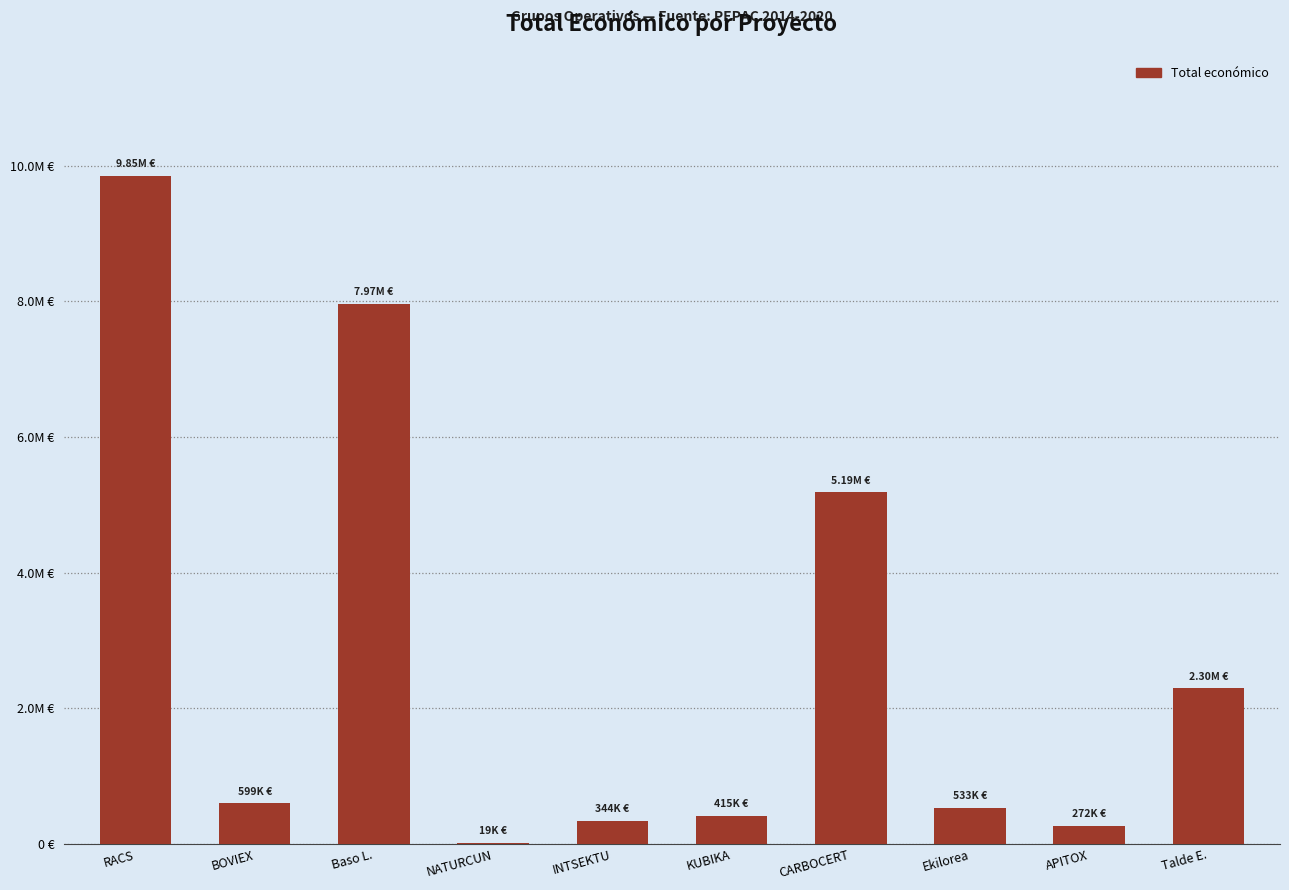

Are the bars horizontal?

No